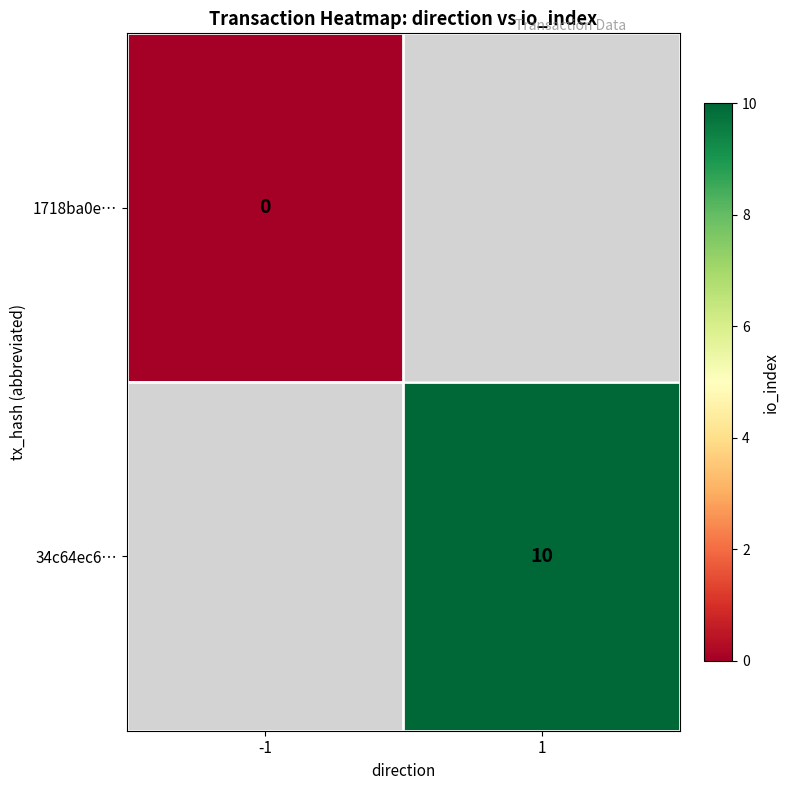

What is the greatest value displayed?

10.0